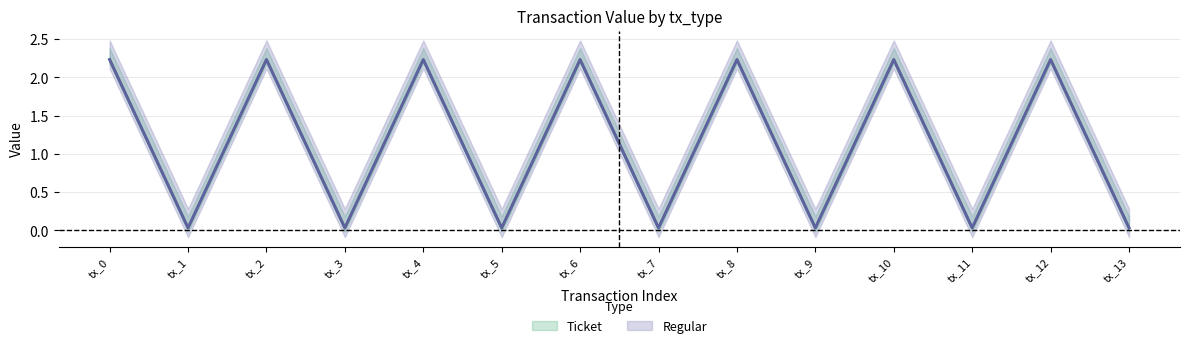

How many lines are shown in the chart?

2